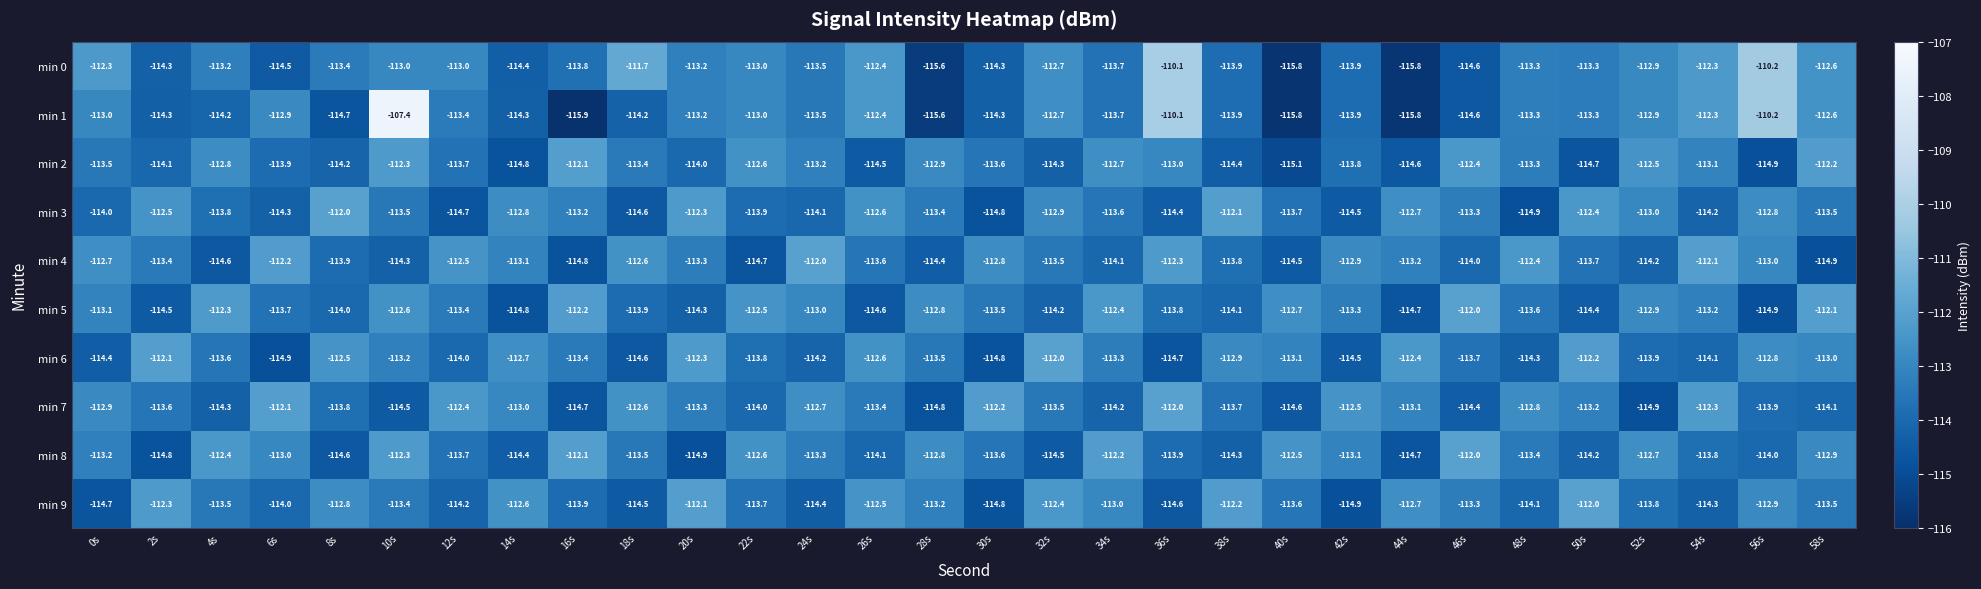

How many data points does each series have?

30